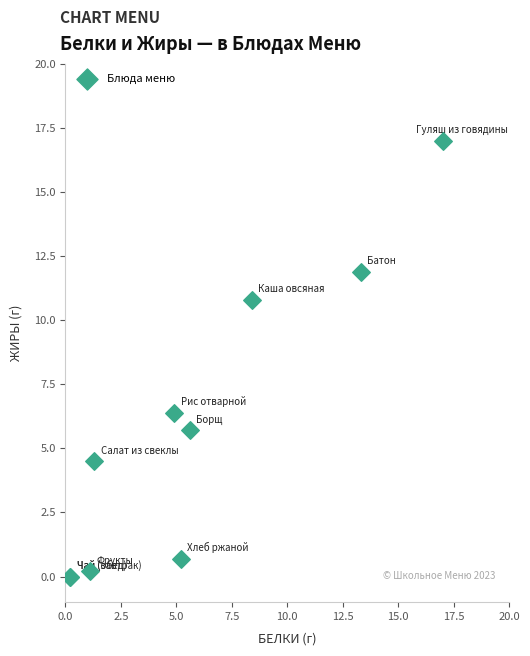

What Y value in the scatter plot is closest to 8?

6.4